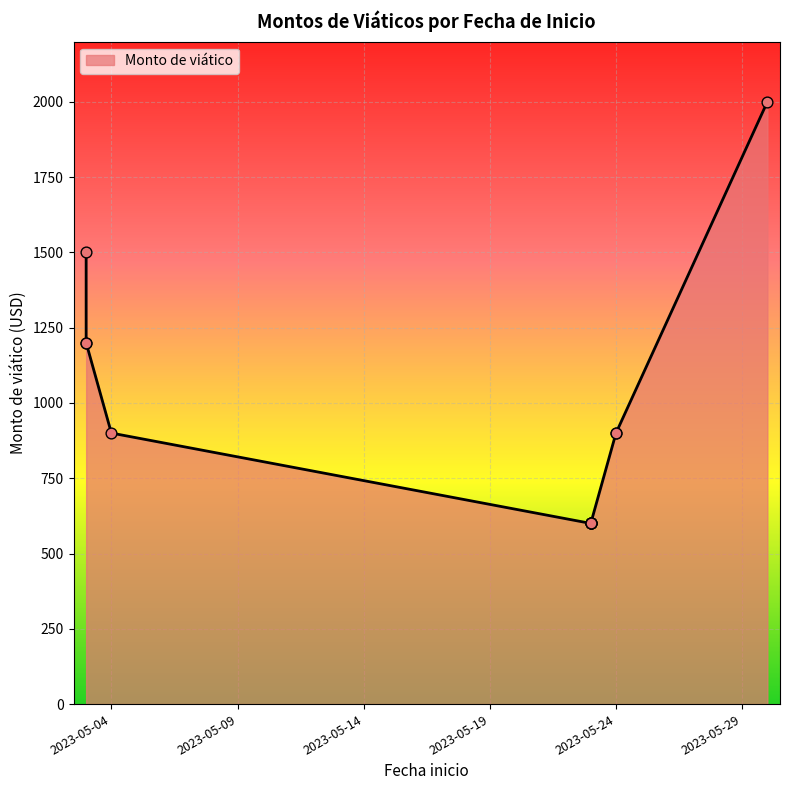

Approximately how many times larger is the value at 2023-05-23 compared to 2023-05-23?

1.0